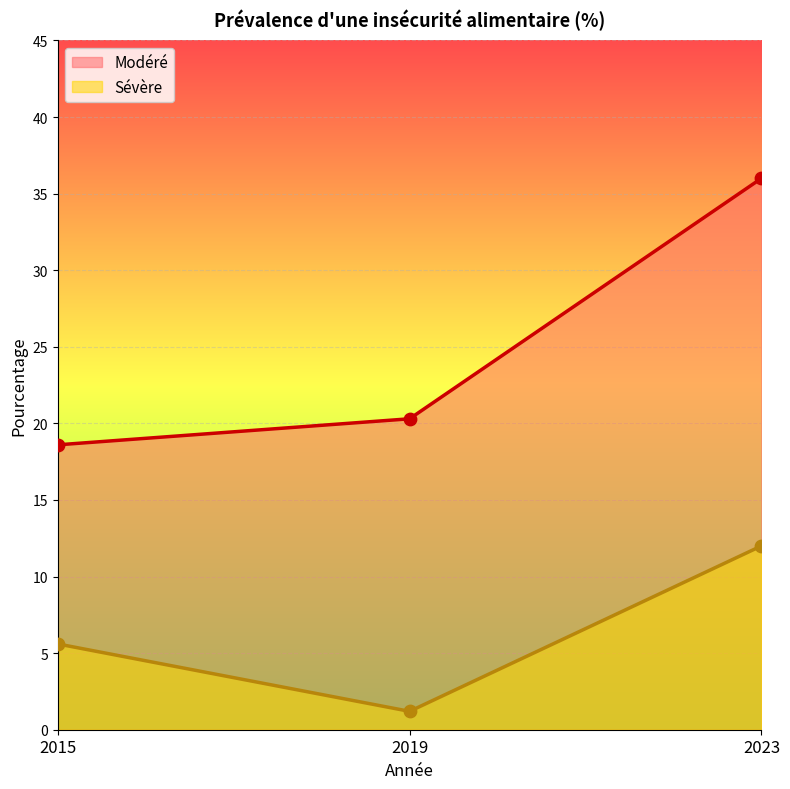

What are all the series names shown in the legend?

Modéré, Sévère